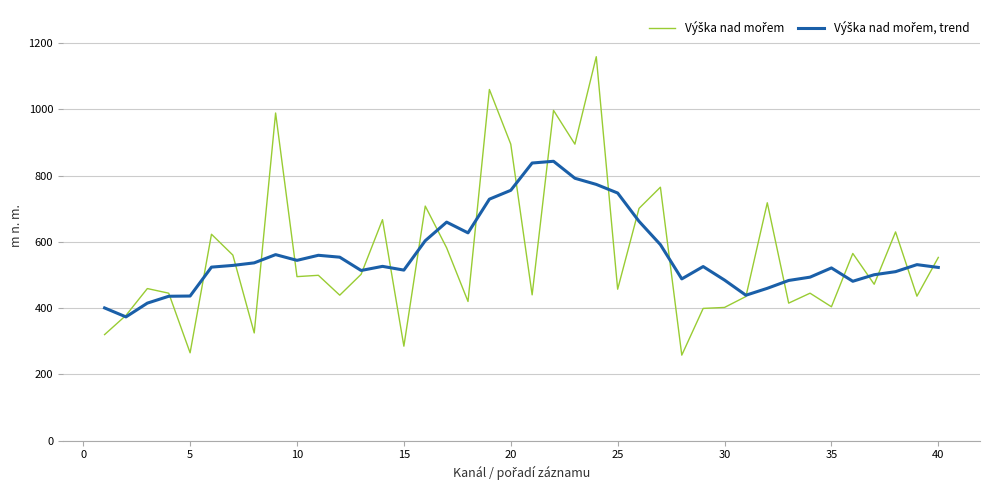

What is the greatest value displayed?

1159.0